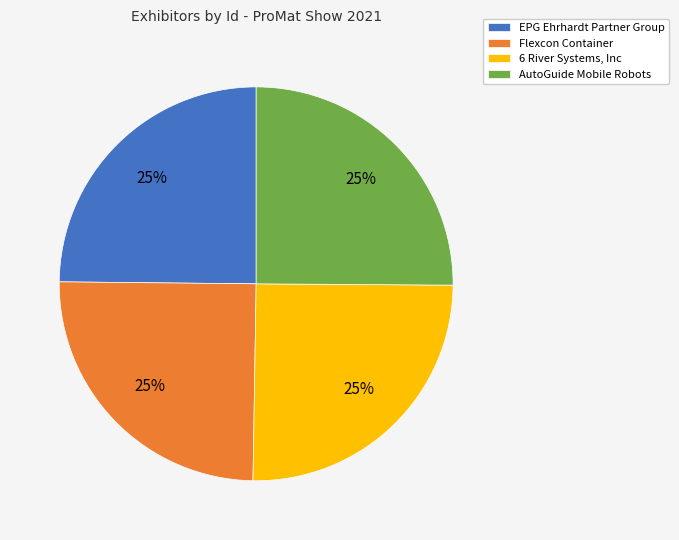

How many segments does this pie chart have?

4